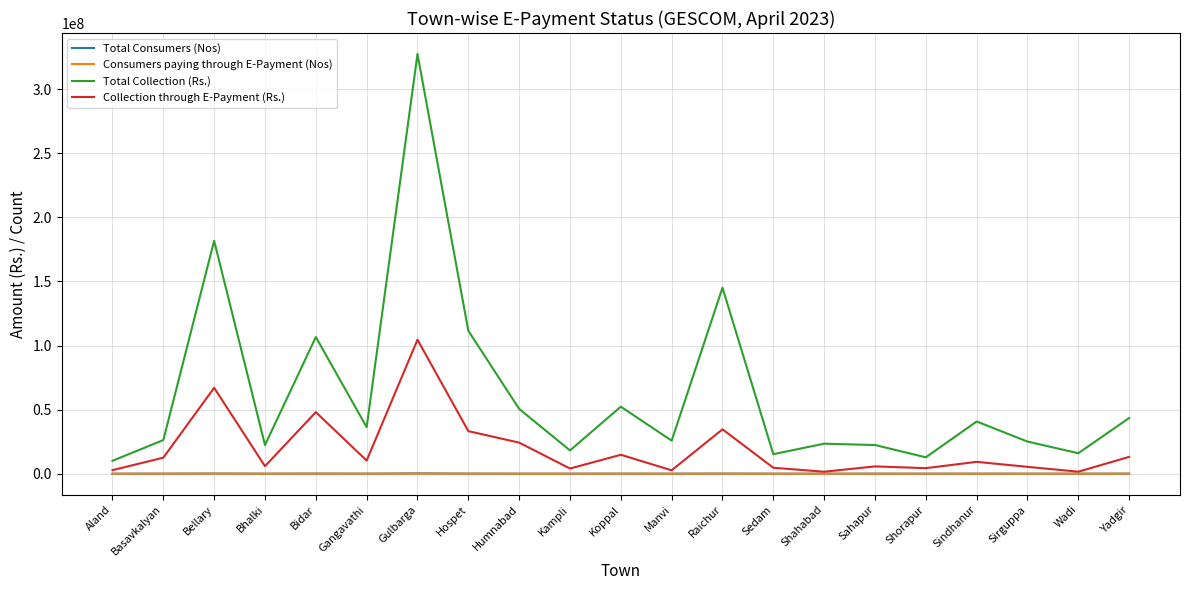

True or false: Consumers paying through E-Payment (Nos) has more than 0 interior local peaks.

True